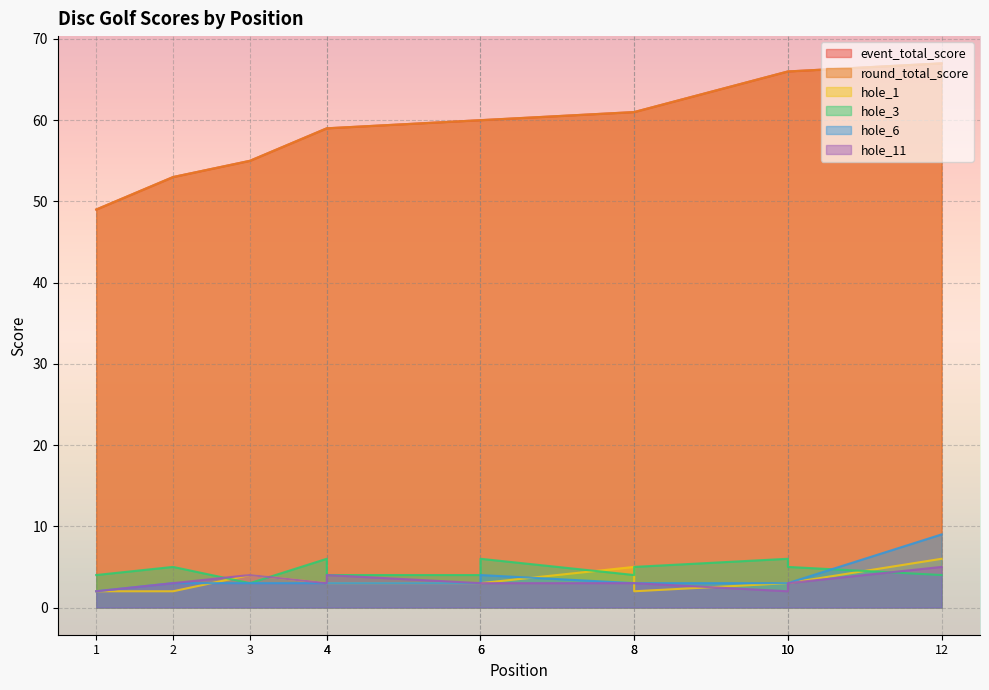

True or false: event_total_score and round_total_score cross at least once.

False